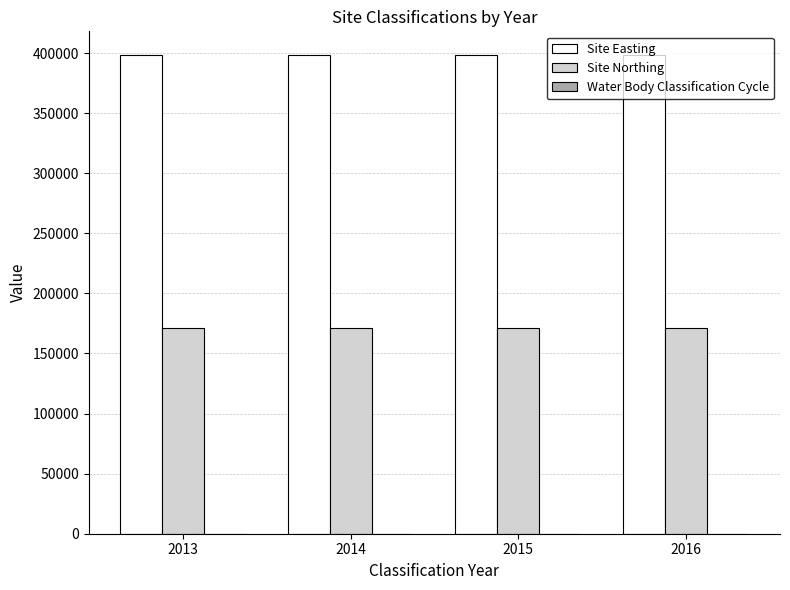

Is the value of Site Northing at 2015 greater than the value of Site Easting at 2015?

No